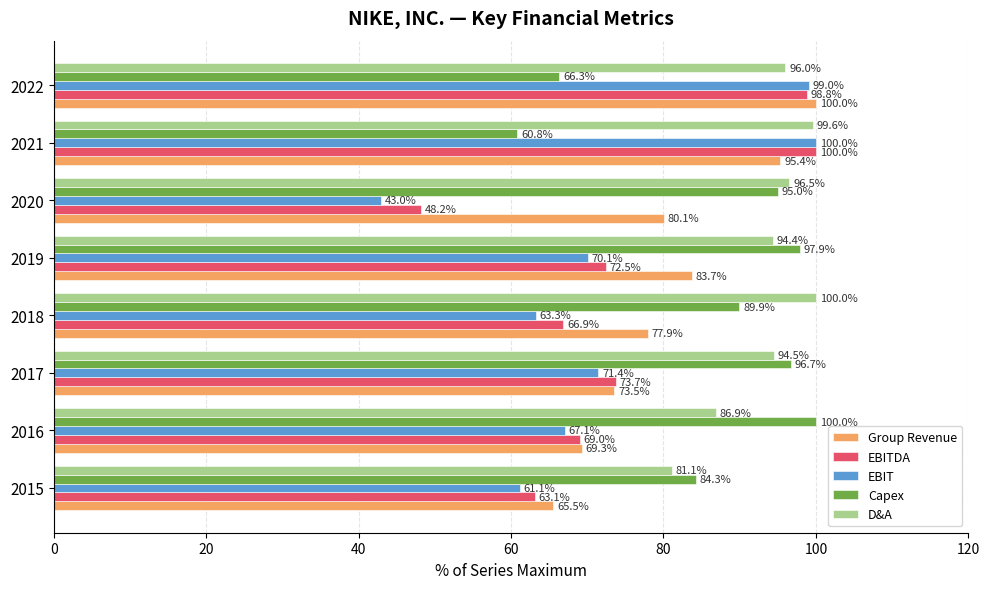

Between 2017 and 2022, which series saw the biggest shift?

Capex